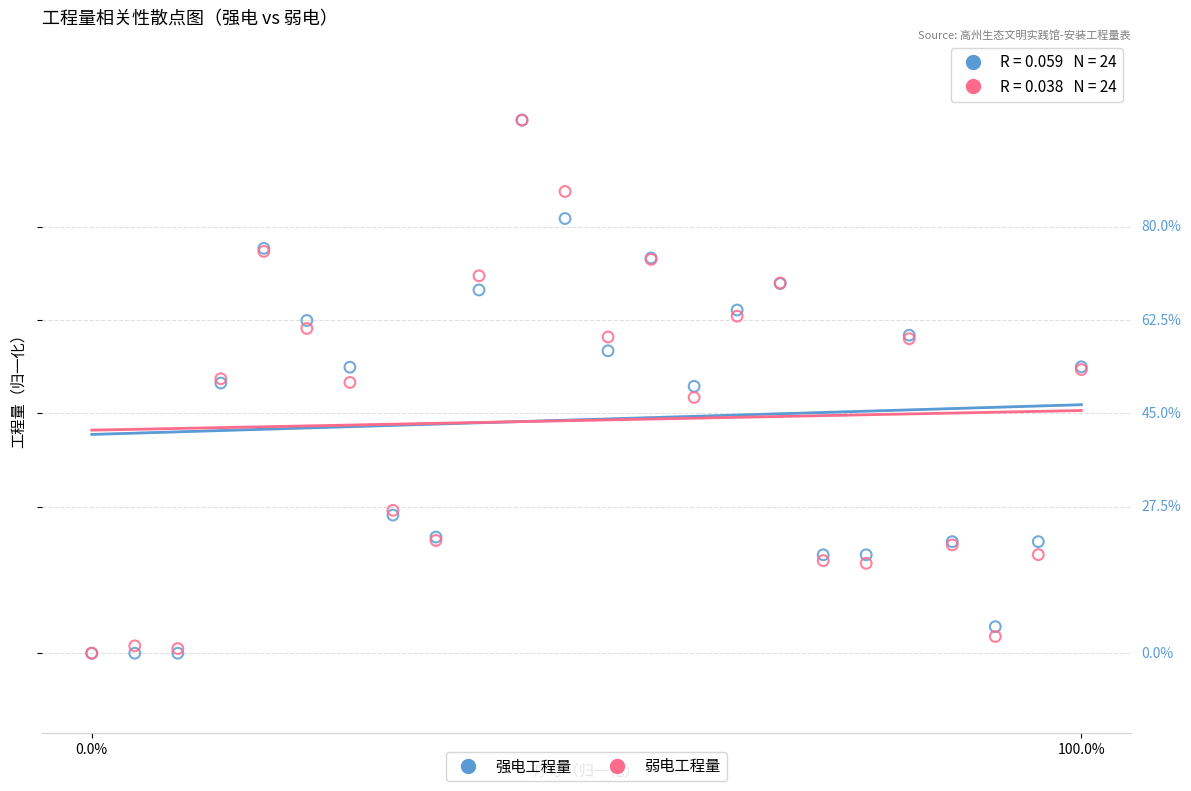

What are all the series names shown in the legend?

强电工程量, 弱电工程量